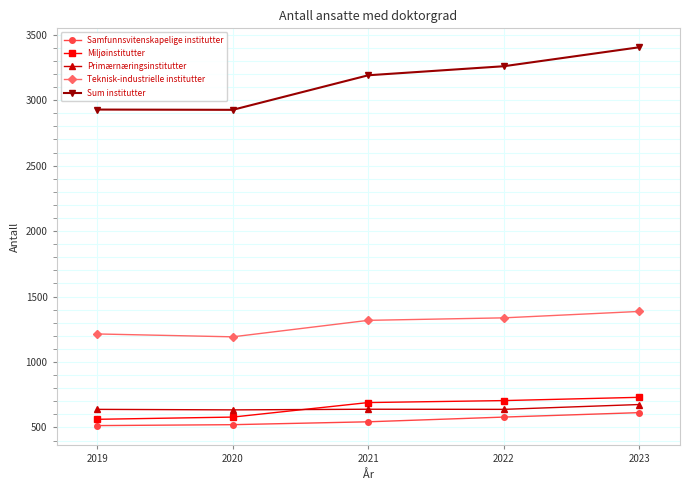

True or false: Miljøinstitutter has more than 1 interior local peaks.

False